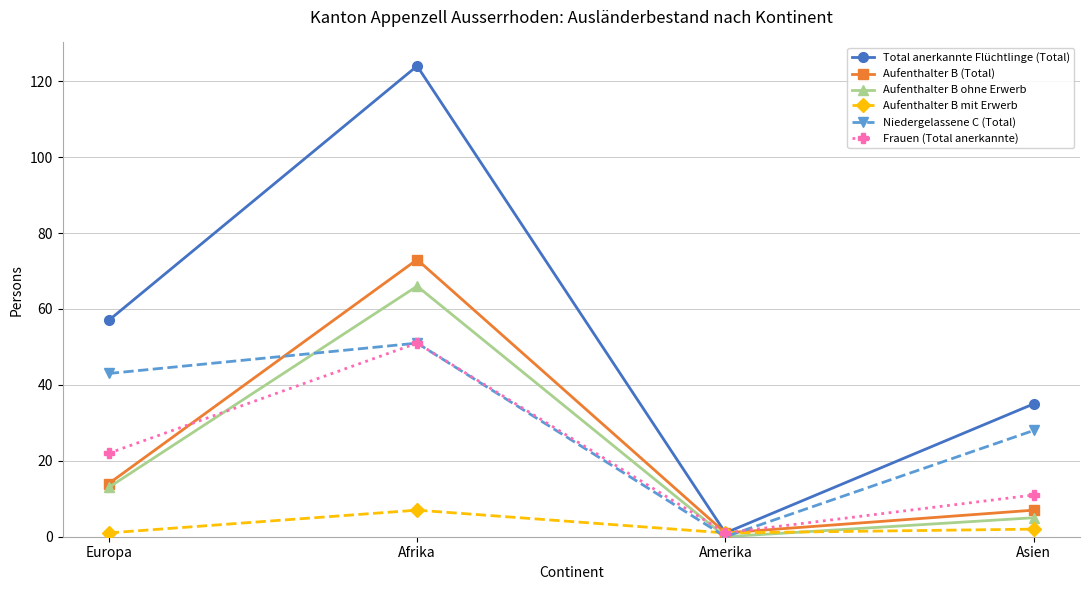

What position from the right is Afrika?

3